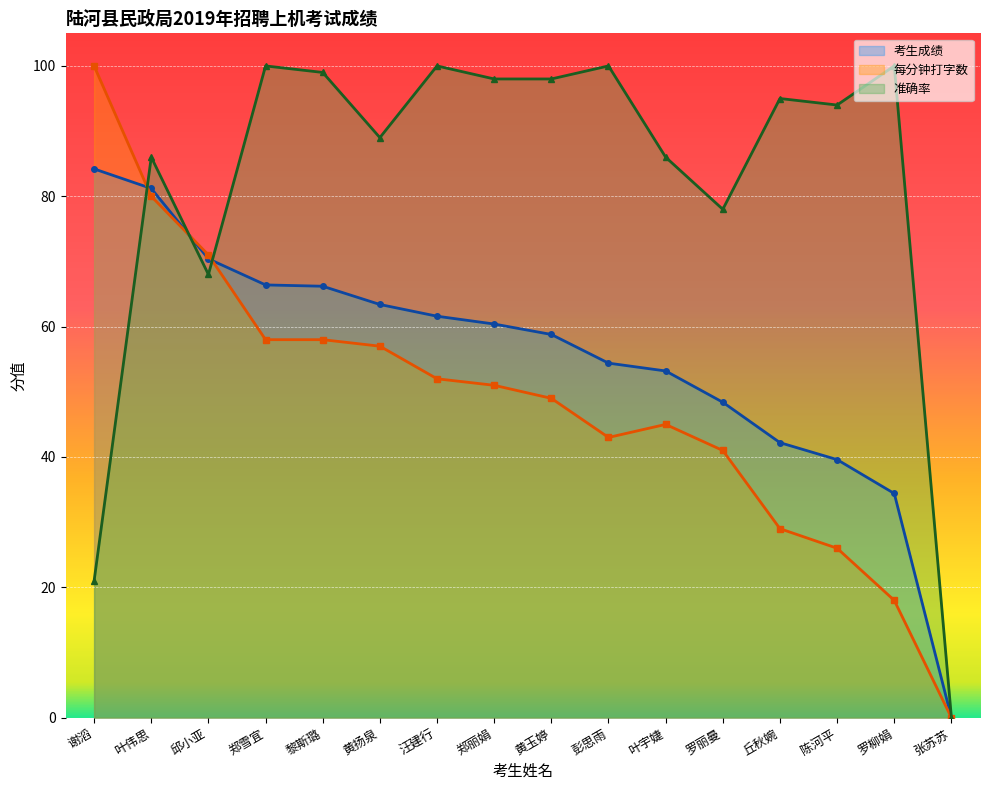

What is the maximum value shown in the chart?

100.0